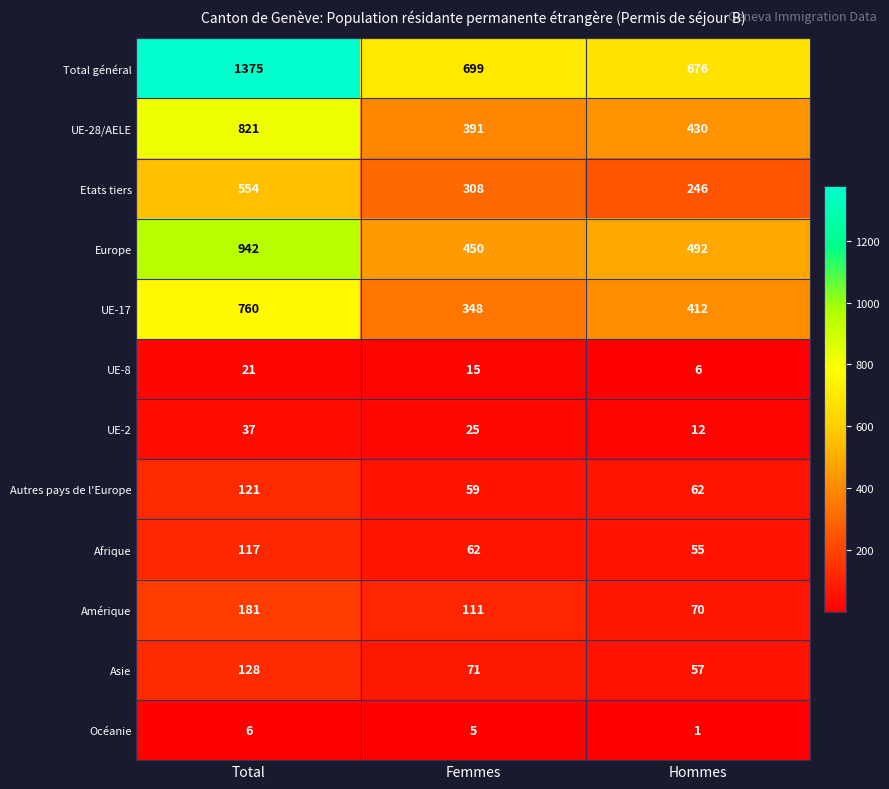

Which category has the highest value across all series?

Total